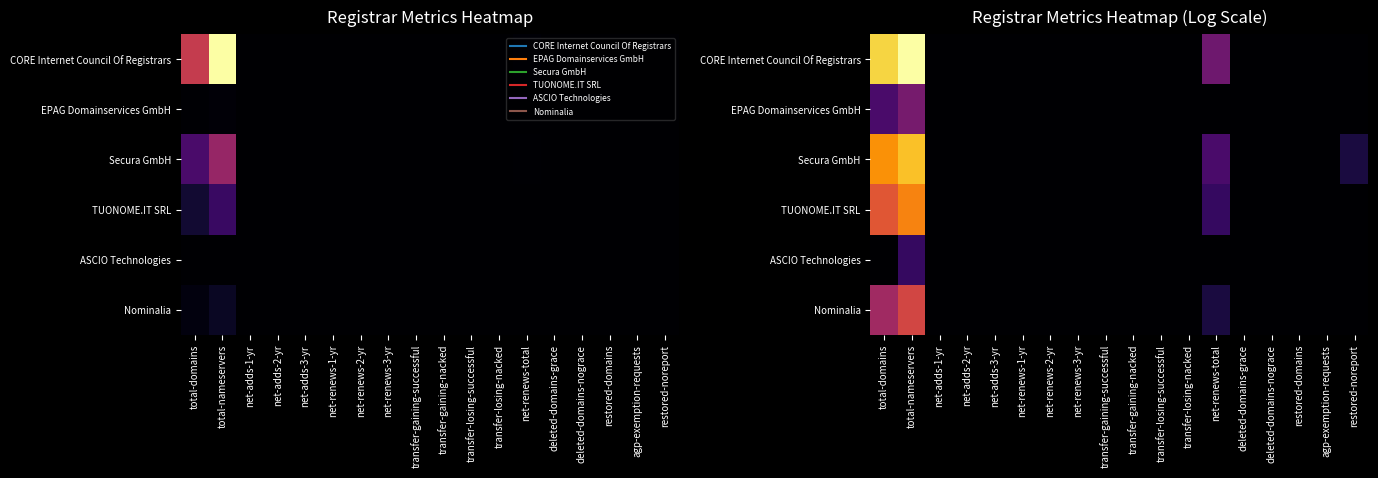

How many data points in ASCIO Technologies are above 0?

1